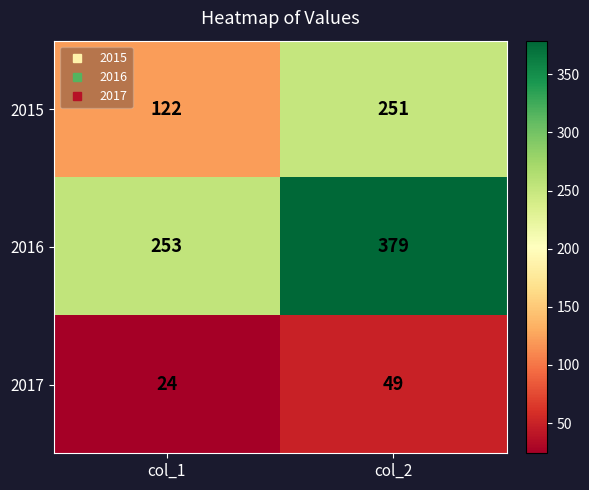

The 2015 series shows 251 at col_2. True or false?

True